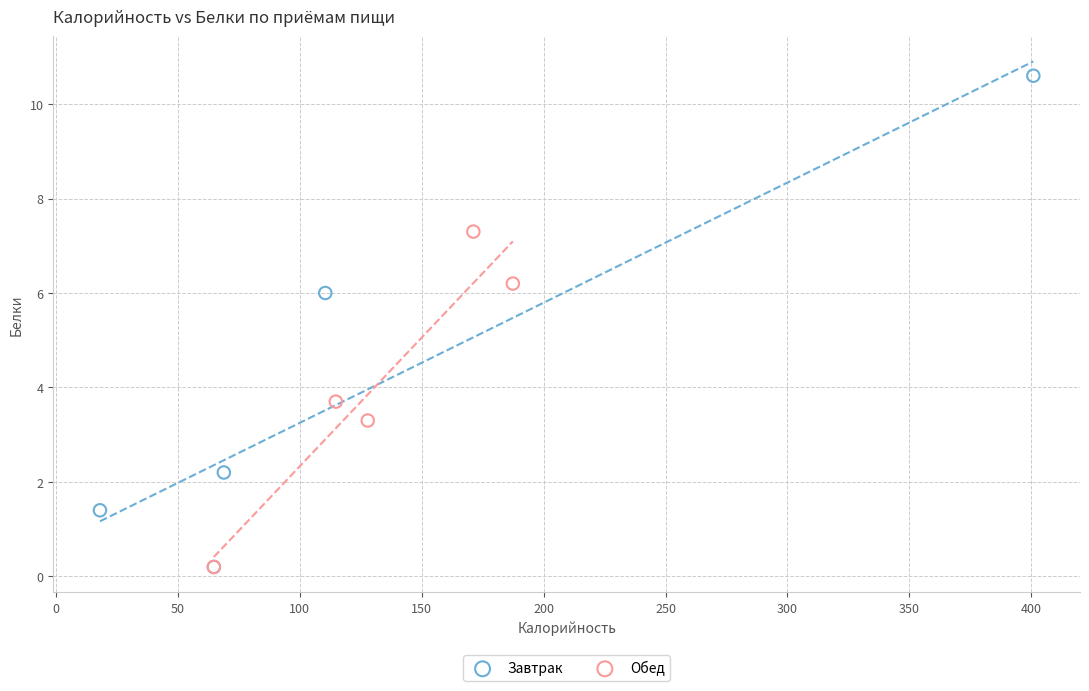

Which series has the largest Y range (max minus min)?

Завтрак